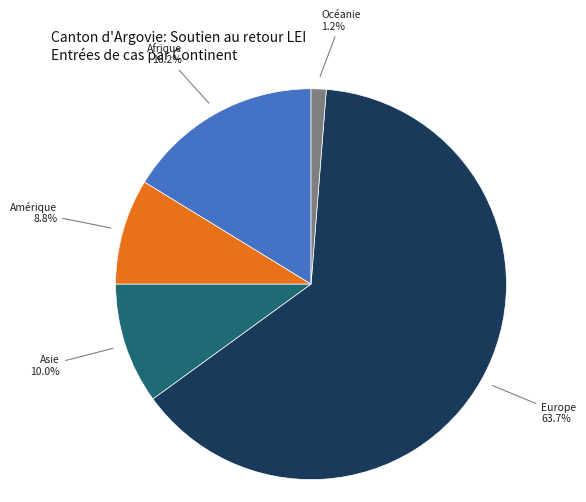

To the nearest percent, what is the average slice percentage?

20%